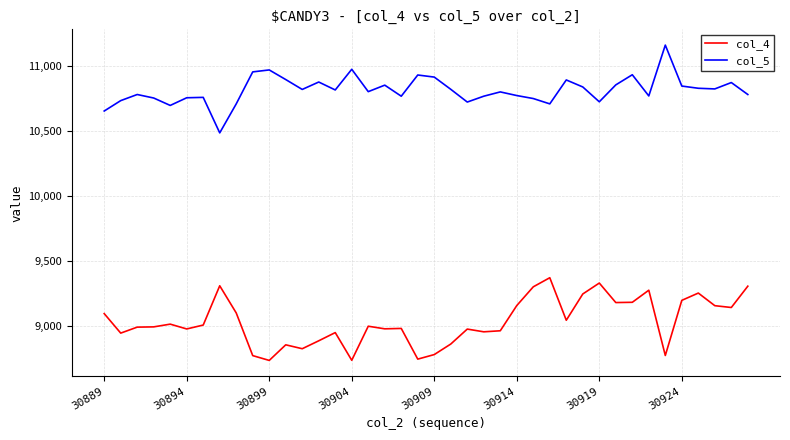

True or false: col_5 and col_4 cross at least once.

False